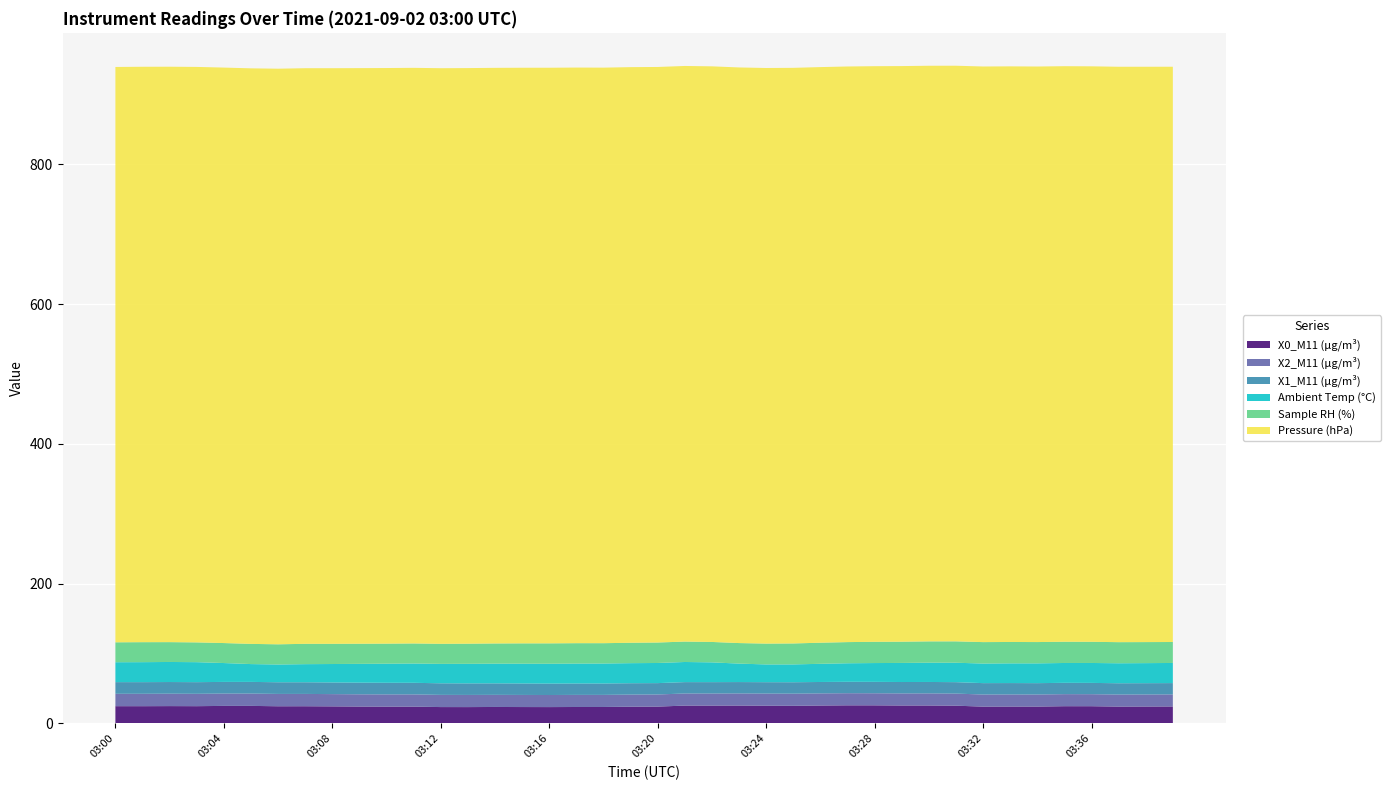

Reading right to left, list all the values displayed in this chart.

X0_M11 (μg/m³): 03:39=24.2	03:38=24.1	03:37=24.0	03:36=24.6	03:35=24.6	03:34=24.0	03:33=24.1	03:32=24.0	03:31=25.3	03:30=25.6	03:29=25.6	03:28=25.8	03:27=25.8	03:26=25.5	03:25=25.1	03:24=25.3	03:23=25.5	03:22=25.4	03:21=25.4	03:20=24.0	03:19=23.9	03:18=23.4	03:17=23.4	03:16=23.3	03:15=23.4	03:14=23.5	03:13=23.3	03:12=23.3	03:11=24.0	03:10=23.9	03:09=24.1	03:08=24.3	03:07=24.5	03:06=24.5	03:05=25.0	03:04=25.0	03:03=24.6	03:02=24.7	03:01=24.6	03:00=24.6
X2_M11 (μg/m³): 03:39=17.3	03:38=17.2	03:37=17.2	03:36=17.2	03:35=17.2	03:34=17.3	03:33=17.3	03:32=17.3	03:31=17.3	03:30=17.4	03:29=17.3	03:28=17.3	03:27=17.4	03:26=17.4	03:25=17.4	03:24=17.4	03:23=17.4	03:22=17.3	03:21=17.3	03:20=17.4	03:19=17.3	03:18=17.3	03:17=17.3	03:16=17.3	03:15=17.3	03:14=17.3	03:13=17.4	03:12=17.5	03:11=17.5	03:10=17.5	03:09=17.5	03:08=17.6	03:07=17.6	03:06=17.6	03:05=17.7	03:04=17.7	03:03=17.7	03:02=17.8	03:01=17.7	03:00=17.7
X1_M11 (μg/m³): 03:39=16.2	03:38=16.2	03:37=16.2	03:36=16.2	03:35=16.2	03:34=16.3	03:33=16.3	03:32=16.3	03:31=16.4	03:30=16.3	03:29=16.3	03:28=16.3	03:27=16.3	03:26=16.3	03:25=16.3	03:24=16.3	03:23=16.3	03:22=16.3	03:21=16.3	03:20=16.3	03:19=16.3	03:18=16.3	03:17=16.3	03:16=16.3	03:15=16.4	03:14=16.4	03:13=16.5	03:12=16.6	03:11=16.6	03:10=16.6	03:09=16.7	03:08=16.7	03:07=16.7	03:06=16.7	03:05=16.7	03:04=16.7	03:03=16.7	03:02=16.7	03:01=16.7	03:00=16.7
Ambient Temp (°C): 03:39=28.8	03:38=28.7	03:37=28.6	03:36=28.5	03:35=28.4	03:34=28.3	03:33=28.2	03:32=28.0	03:31=27.8	03:30=27.6	03:29=27.3	03:28=26.9	03:27=26.5	03:26=26.0	03:25=25.5	03:24=25.4	03:23=26.4	03:22=28.3	03:21=28.8	03:20=28.8	03:19=28.7	03:18=28.6	03:17=28.5	03:16=28.4	03:15=28.3	03:14=28.2	03:13=28.0	03:12=27.8	03:11=27.6	03:10=27.3	03:09=26.9	03:08=26.4	03:07=25.9	03:06=25.4	03:05=25.5	03:04=27.0	03:03=28.6	03:02=28.7	03:01=28.6	03:00=28.5
Sample RH (%): 03:39=30.0	03:38=30.1	03:37=30.2	03:36=30.3	03:35=30.4	03:34=30.5	03:33=30.6	03:32=30.7	03:31=30.6	03:30=30.5	03:29=30.4	03:28=30.4	03:27=30.3	03:26=30.2	03:25=30.0	03:24=29.8	03:23=29.4	03:22=29.2	03:21=29.2	03:20=29.3	03:19=29.2	03:18=29.1	03:17=29.2	03:16=29.2	03:15=29.1	03:14=28.9	03:13=28.8	03:12=28.7	03:11=28.7	03:10=28.7	03:09=28.8	03:08=28.9	03:07=29.1	03:06=28.9	03:05=28.9	03:04=28.6	03:03=28.3	03:02=28.4	03:01=28.6	03:00=28.5
Pressure (hPa): 03:39=823.2	03:38=823.3	03:37=823.4	03:36=823.5	03:35=823.6	03:34=823.6	03:33=823.7	03:32=823.7	03:31=823.7	03:30=823.7	03:29=823.7	03:28=823.7	03:27=823.7	03:26=823.7	03:25=823.7	03:24=823.7	03:23=823.7	03:22=823.7	03:21=823.7	03:20=823.6	03:19=823.7	03:18=823.6	03:17=823.7	03:16=823.7	03:15=823.7	03:14=823.7	03:13=823.7	03:12=823.7	03:11=823.7	03:10=823.7	03:09=823.7	03:08=823.7	03:07=823.7	03:06=823.7	03:05=823.6	03:04=823.5	03:03=823.5	03:02=823.4	03:01=823.4	03:00=823.3